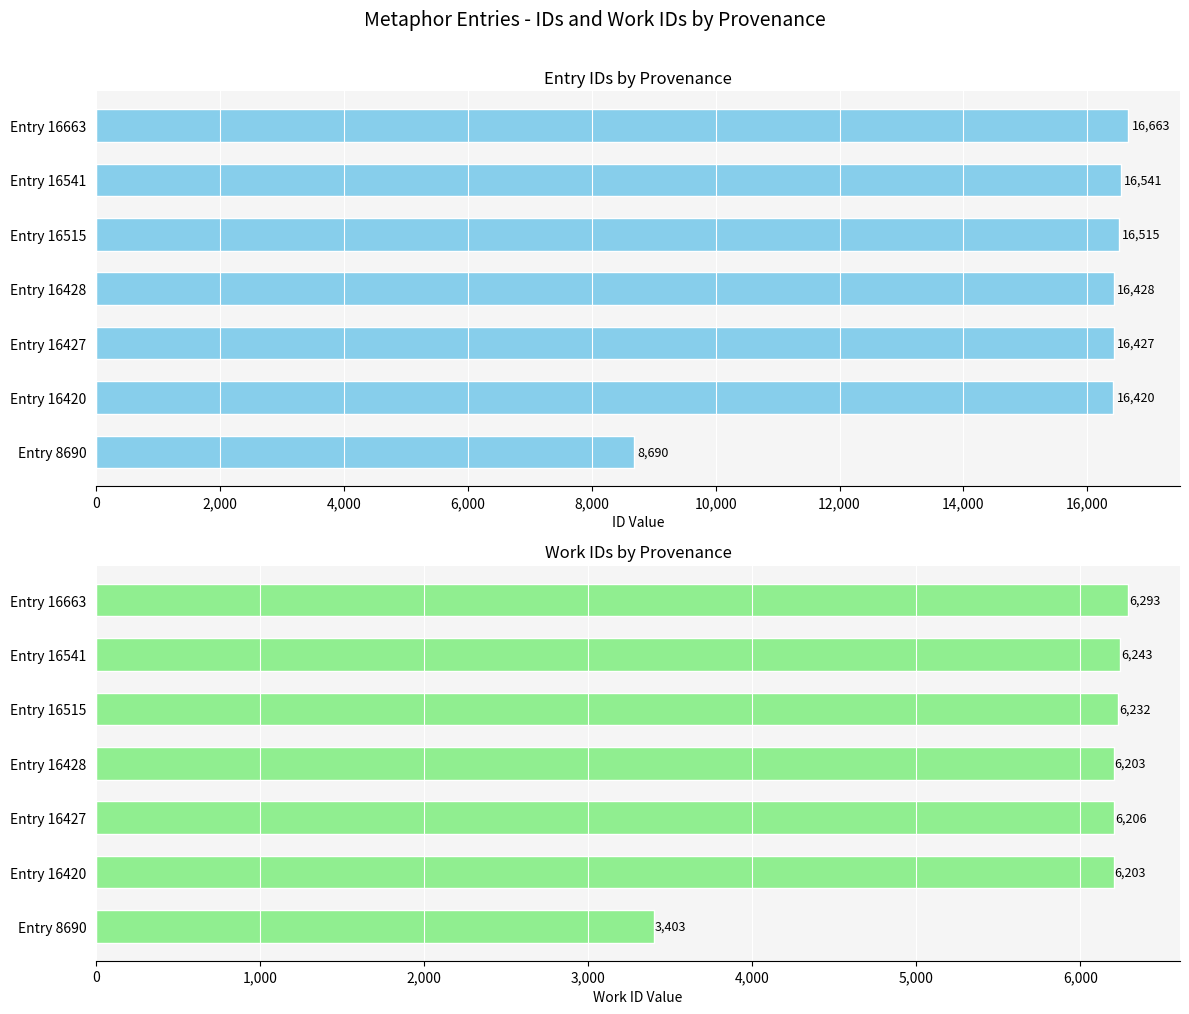

What is the smallest value displayed?

3403